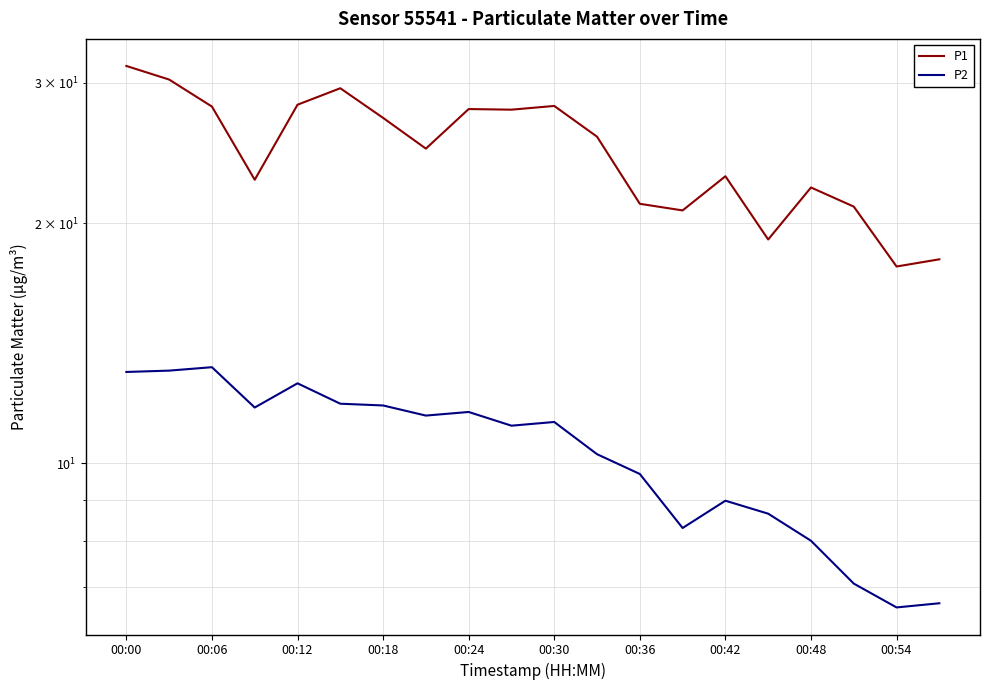

True or false: P2 has a value of 15.4 at 00:36.

False